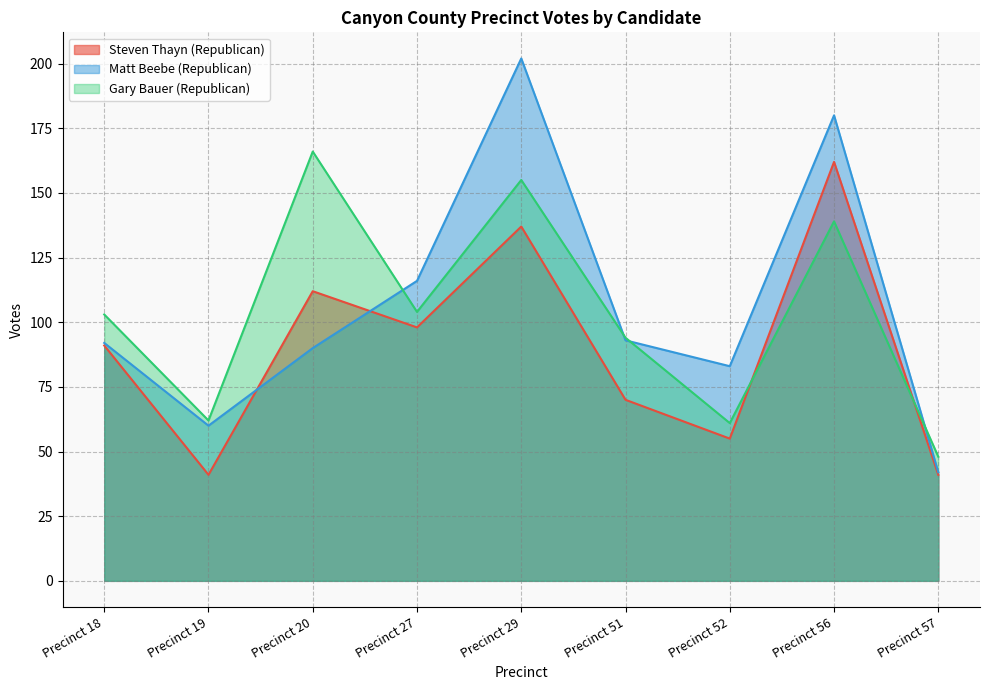

How many distinct data groups are displayed?

3